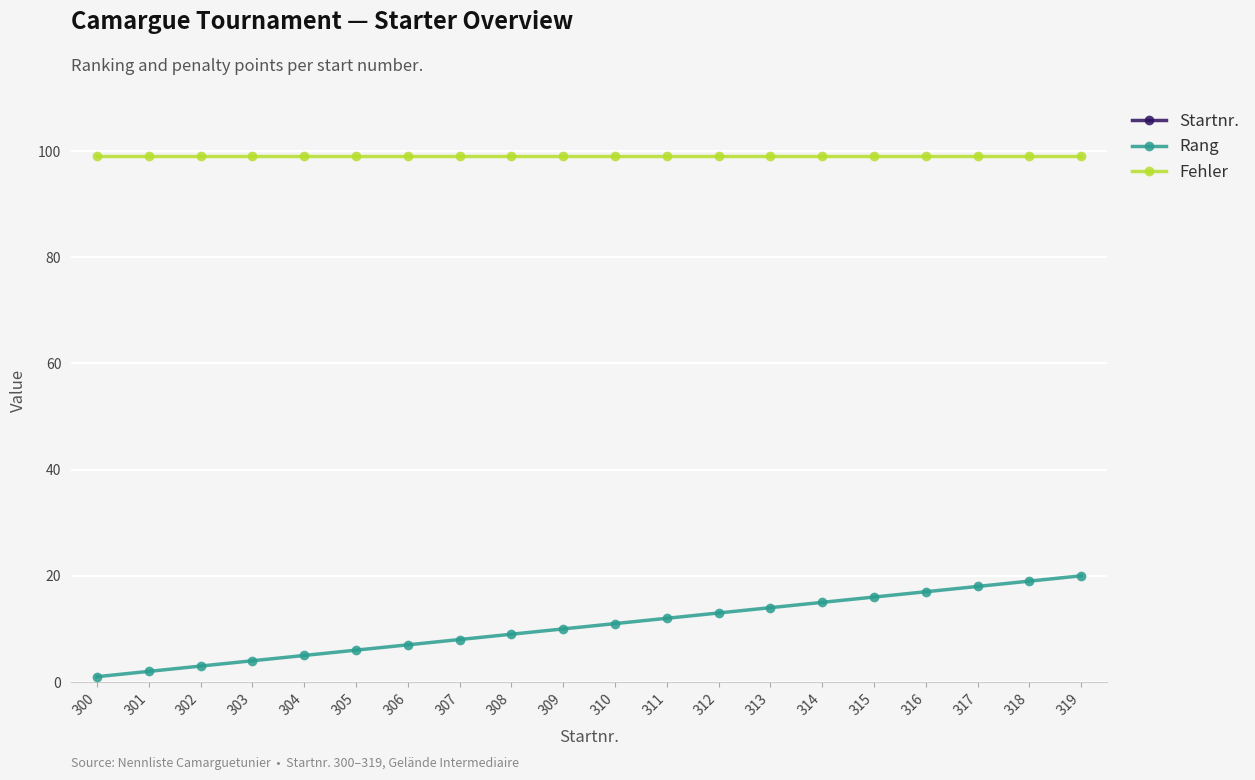

How many data points in Rang are less than 11?

10